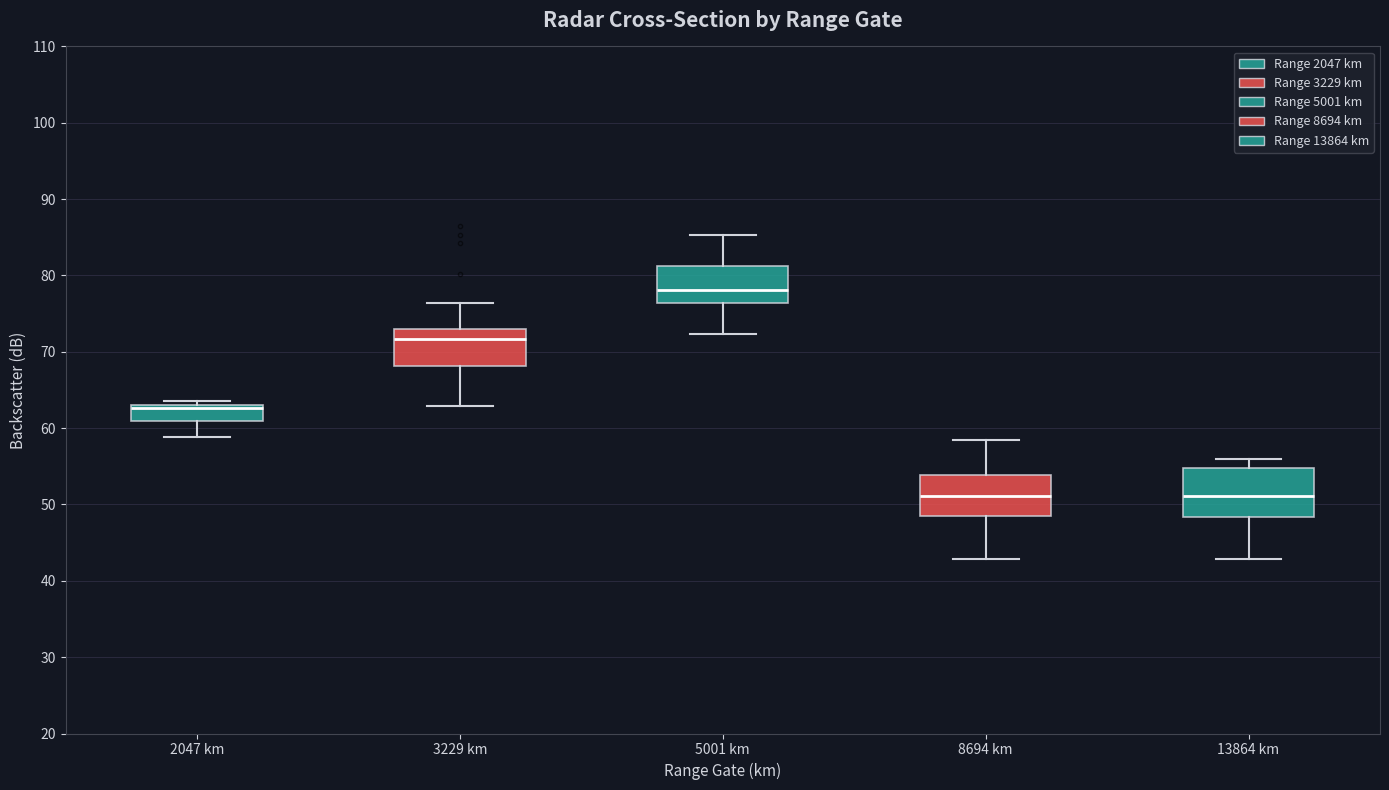

Where does the lower whisker of the box for 3229 km end on the y-axis? The values are not printed on the chart, so give them approximately, as read against the axis.

63